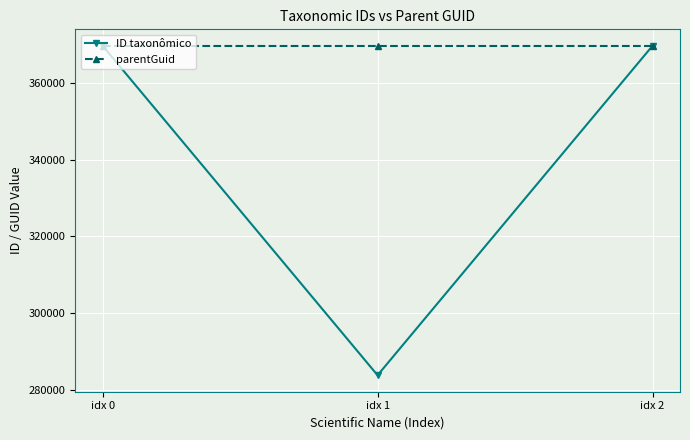

The value of parentGuid at idx 2 is 580703. True or false?

False